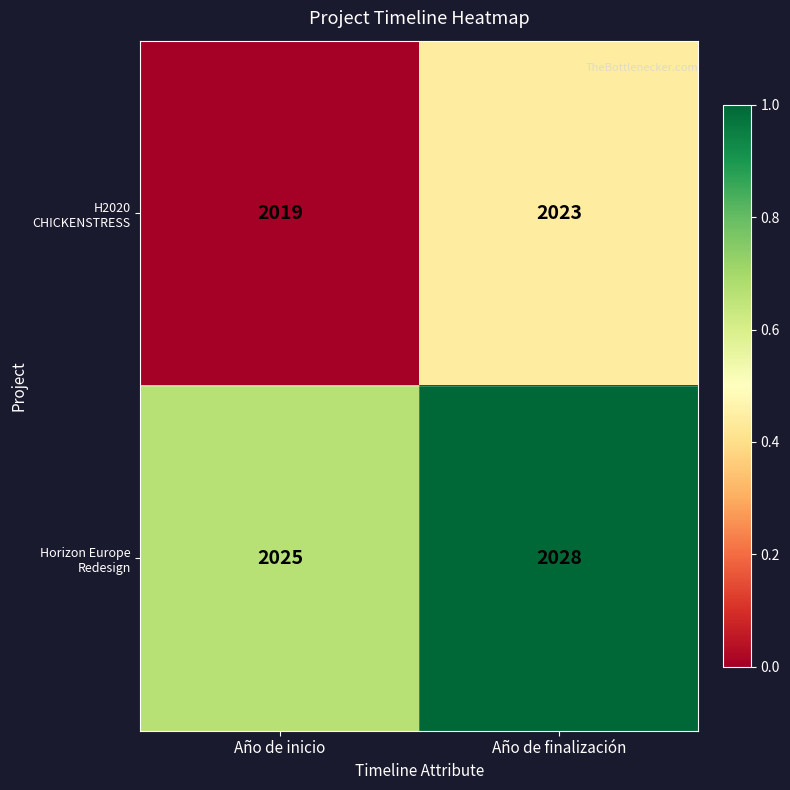

At which category is the sum across all series the highest?

Año de finalización